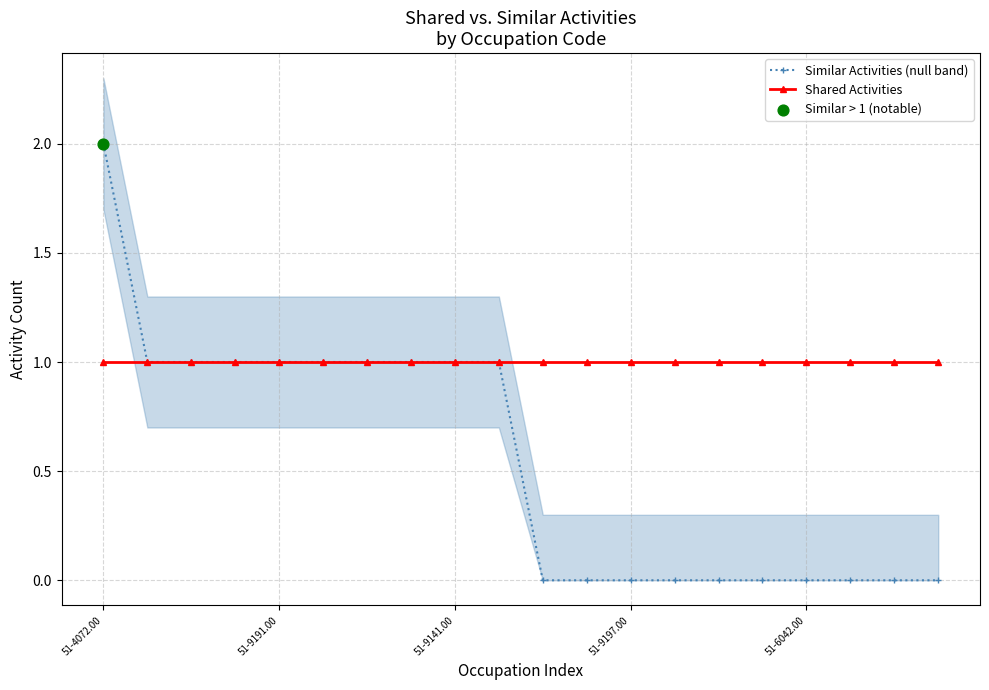

Which series has the largest total across all categories?

Shared Activities